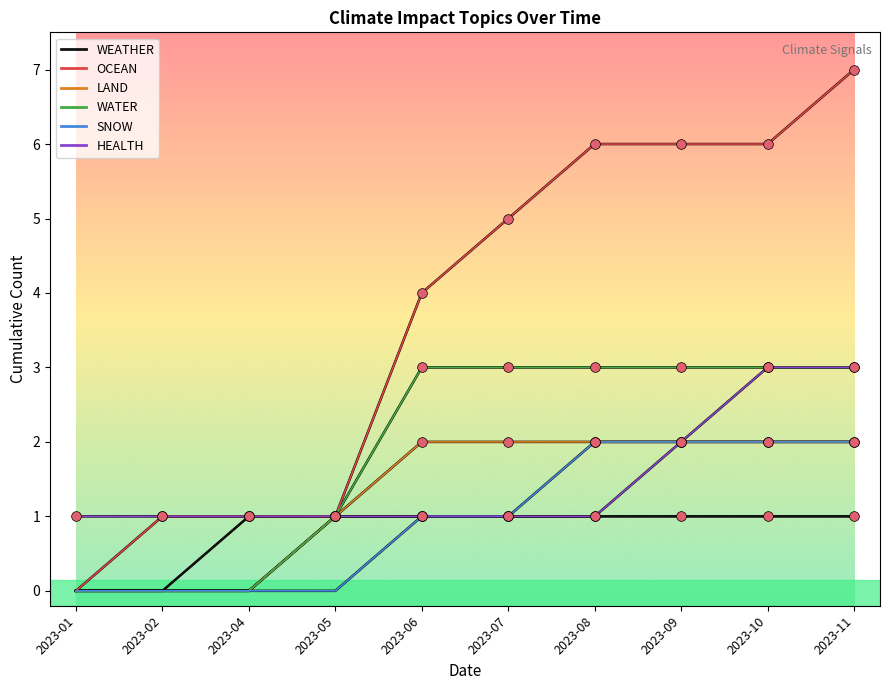

Reading left to right, extract all data points from this chart.

WEATHER: 0	0	1	1	1	1	1	1	1	1
OCEAN: 0	1	1	1	4	5	6	6	6	7
LAND: 0	0	0	1	2	2	2	2	2	2
WATER: 0	0	0	1	3	3	3	3	3	3
SNOW: 0	0	0	0	1	1	2	2	2	2
HEALTH: 1	1	1	1	1	1	1	2	3	3